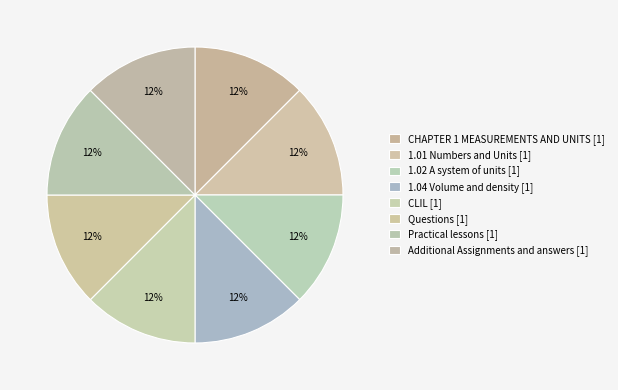

Is there a majority slice in this chart?

No